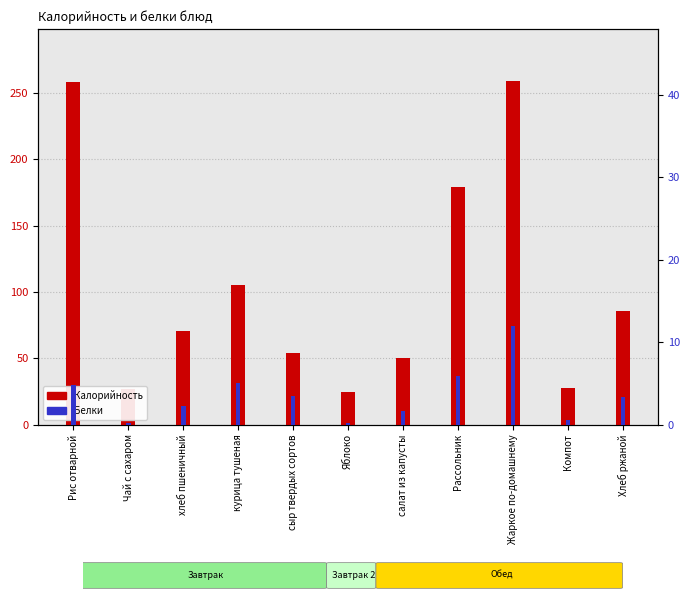

What are all the series names shown in the legend?

Калорийность, Белки